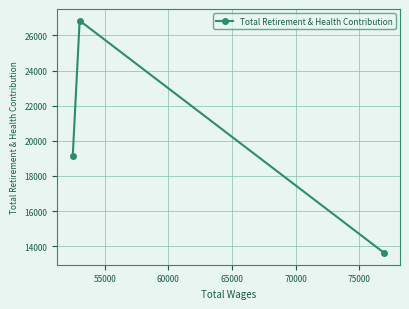

What is the greatest value displayed?

26842